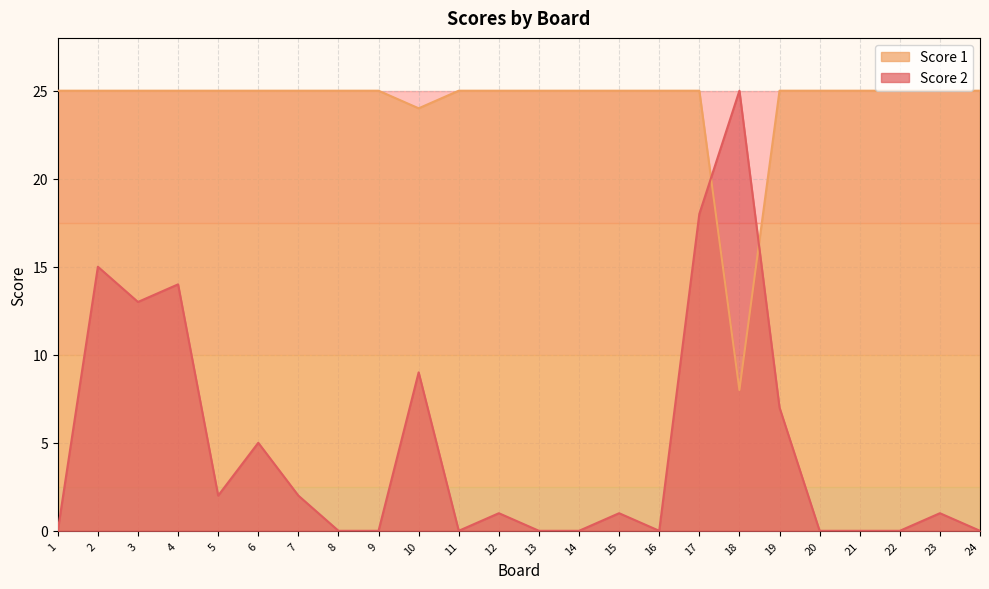

What is the value of the Score 1 point at the 3rd from the left?

25